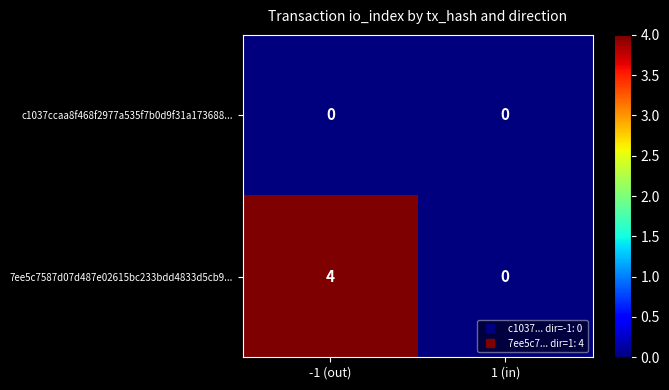

Reading right to left, what are all the values shown in this chart?

c1037ccaa8f468f2977a535f7b0d9f31a173688...: 1 (in)=0	-1 (out)=0
7ee5c7587d07d487e02615bc233bdd4833d5cb9...: 1 (in)=0	-1 (out)=4